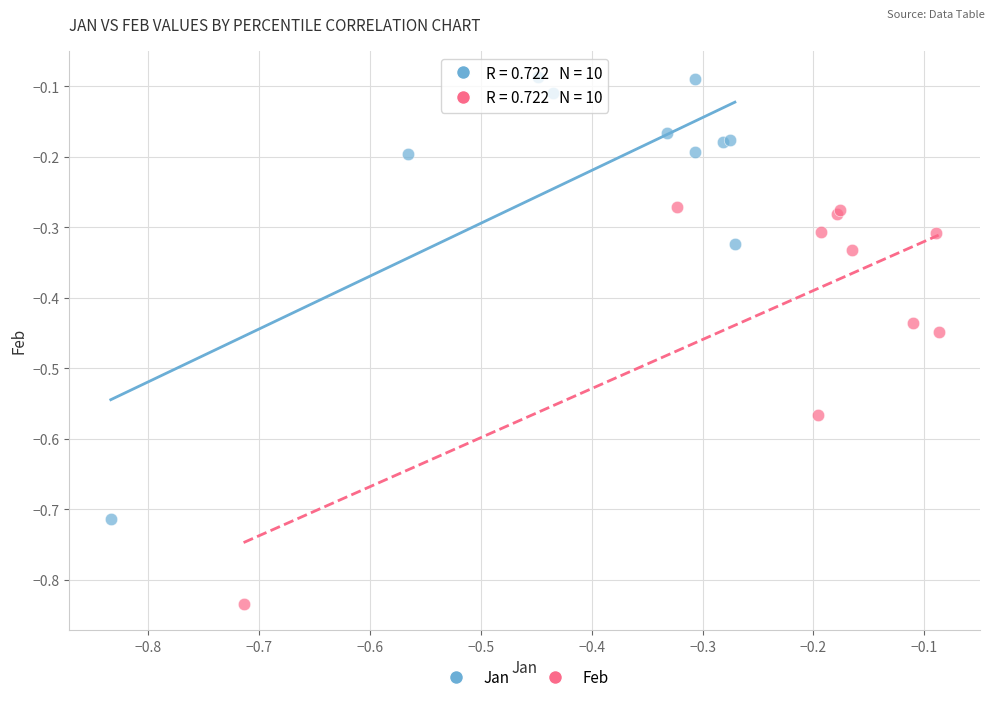

What are all the series names shown in the legend?

Jan, Feb